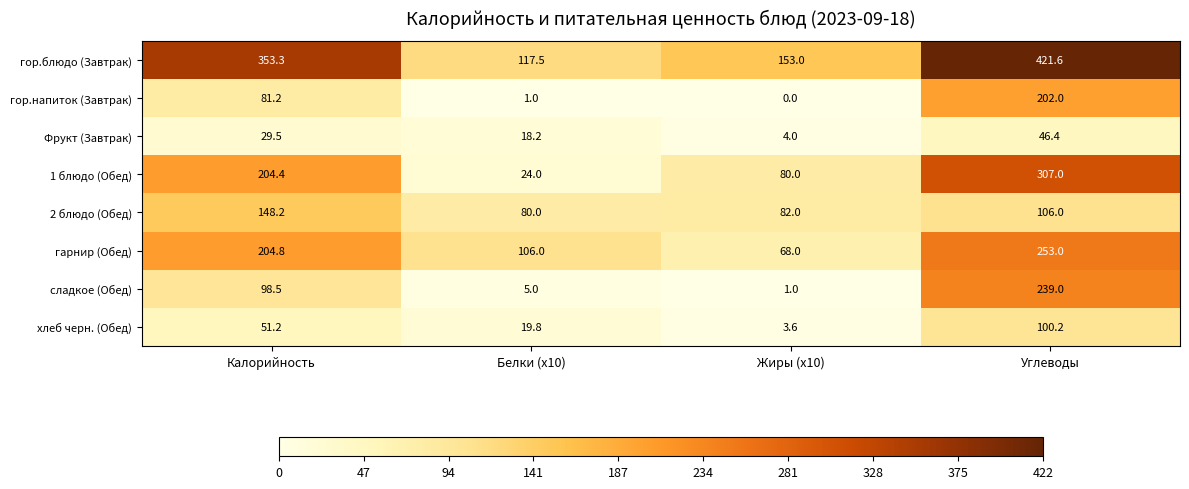

What is the difference between the second highest and second lowest values in the гарнир (Обед) series?

98.8